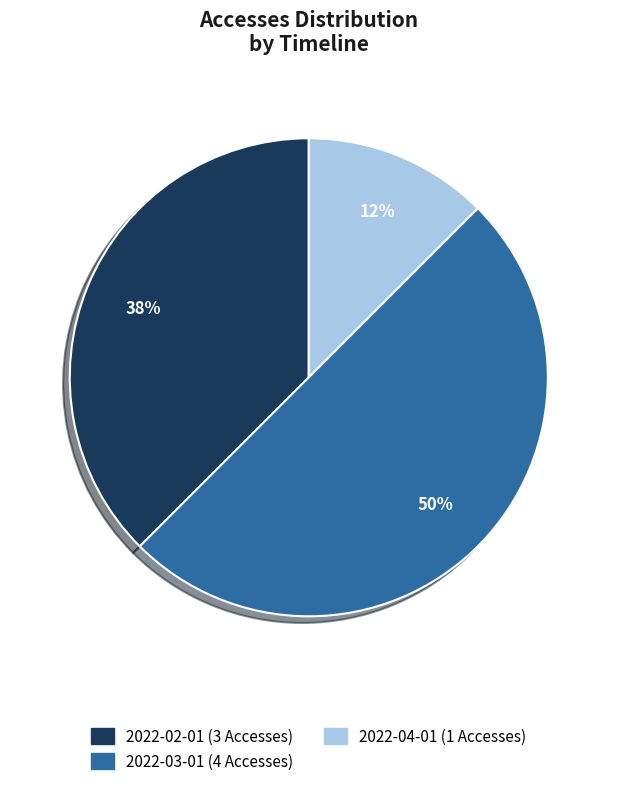

Do 2022-02-01 (3 Accesses) and 2022-03-01 (4 Accesses) together represent more than half of the pie?

Yes